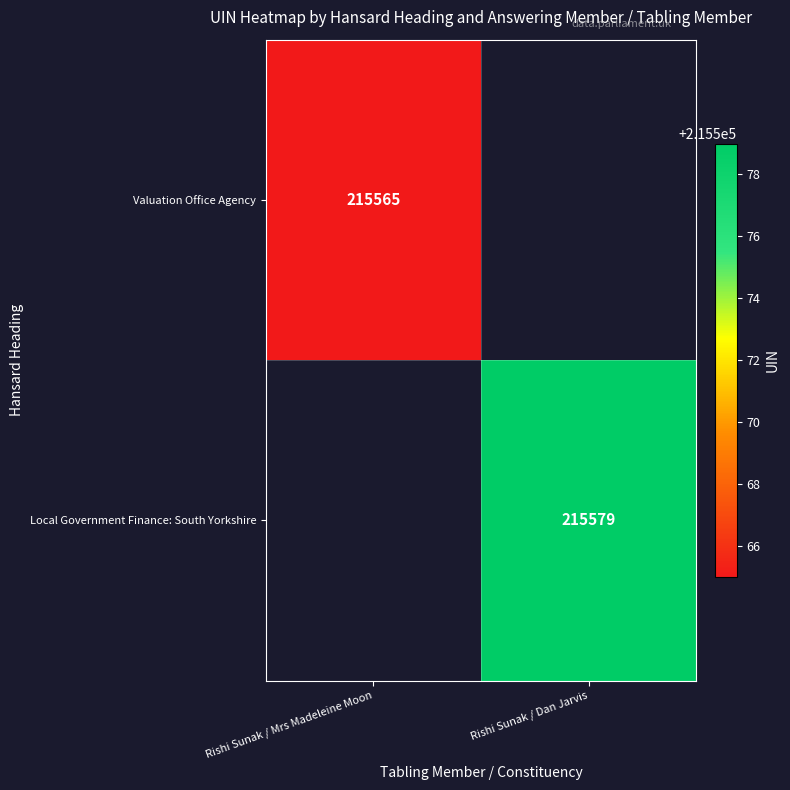

True or false: Valuation Office Agency has a value of 215565 at Rishi Sunak / Mrs Madeleine Moon.

True